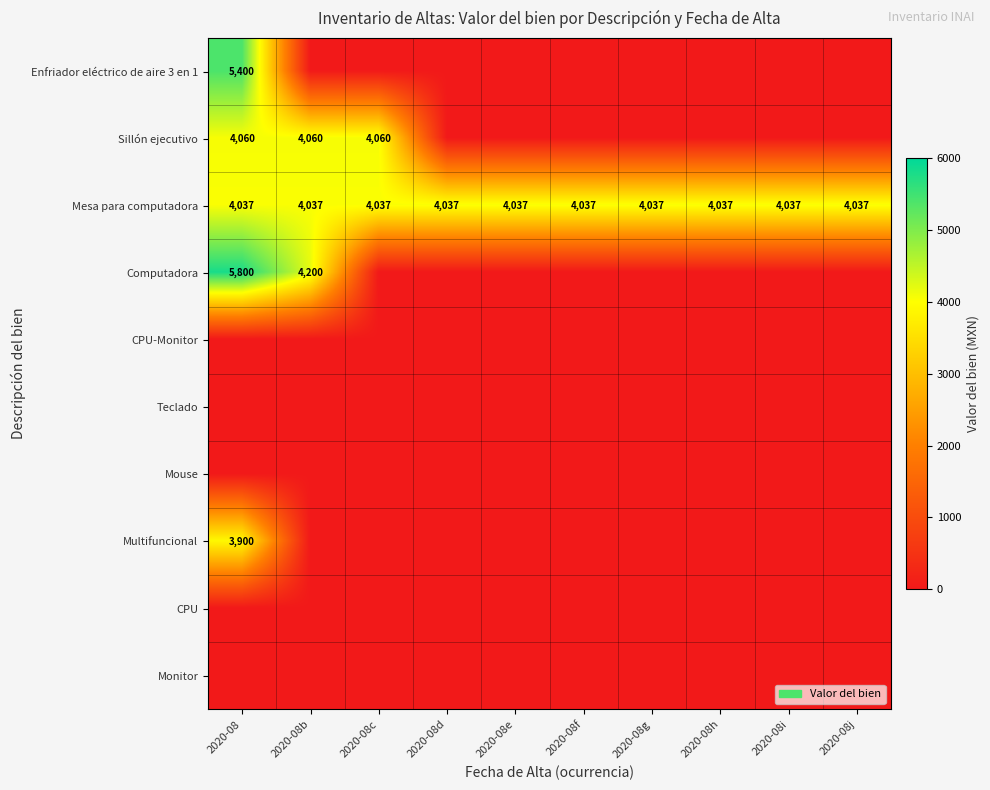

True or false: Mesa para computadora has a value of 4037 at 2020-08i.

True